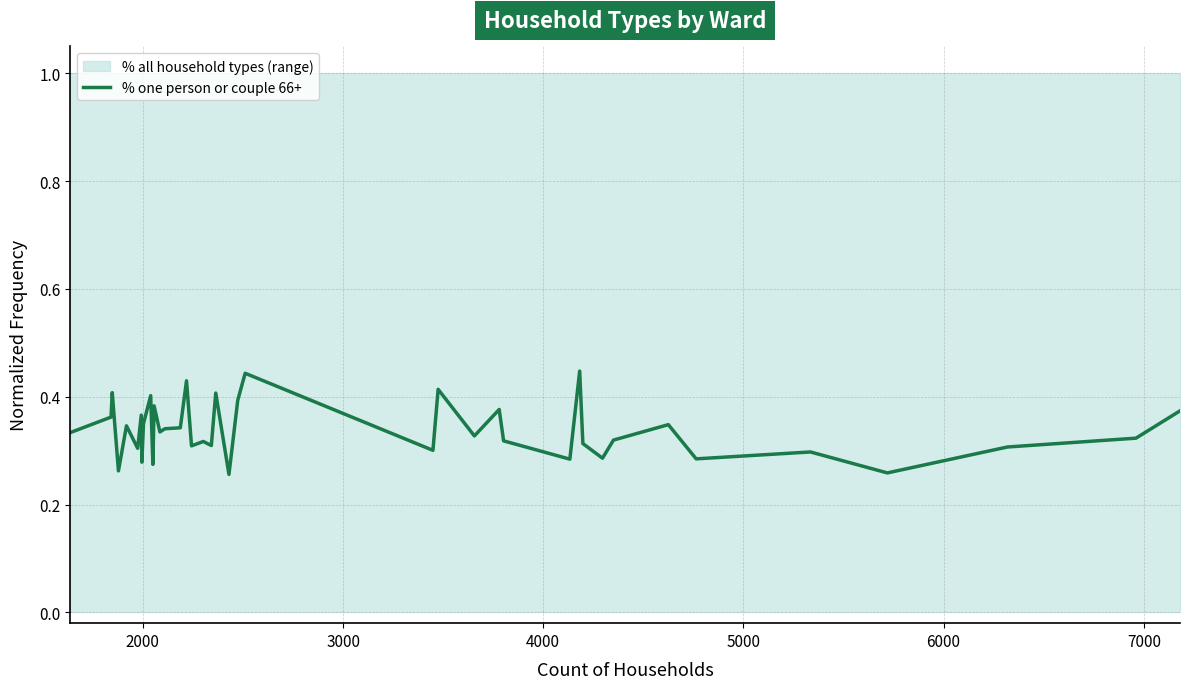

What is the maximum value shown in the chart?

0.4